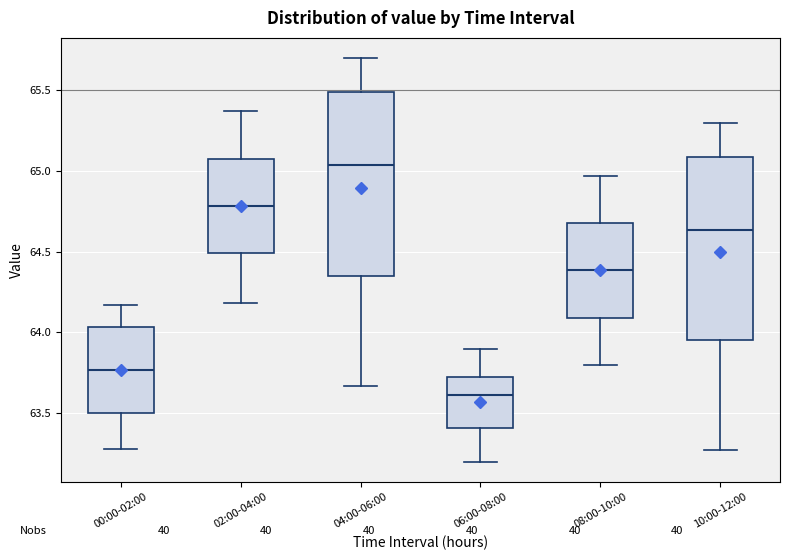

Reading left to right, read every box against the y-axis: the position of its median line, the range the box covers, and the ends of its whiskers. The values are not printed on the chart, so give them approximately, as read against the axis.

00:00-02:00: median 63.75, box 63.50 to 64.05, whiskers 63.30 to 64.15
02:00-04:00: median 64.80, box 64.50 to 65.10, whiskers 64.20 to 65.35
04:00-06:00: median 65.05, box 64.35 to 65.50, whiskers 63.65 to 65.70
06:00-08:00: median 63.60, box 63.40 to 63.75, whiskers 63.20 to 63.90
08:00-10:00: median 64.40, box 64.10 to 64.70, whiskers 63.80 to 64.95
10:00-12:00: median 64.65, box 63.95 to 65.10, whiskers 63.25 to 65.30